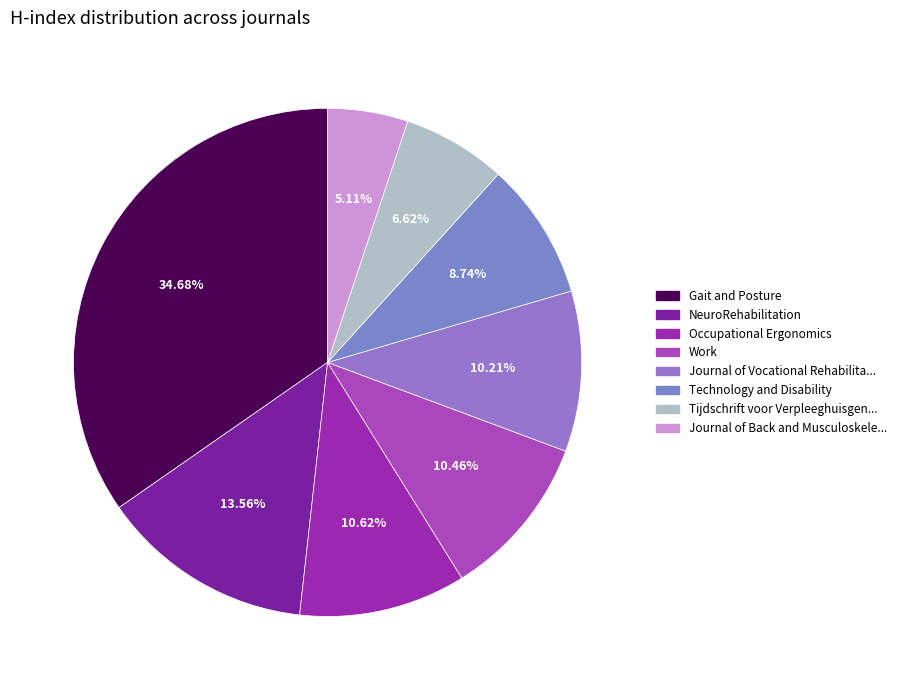

Count the number of slices in the pie.

8